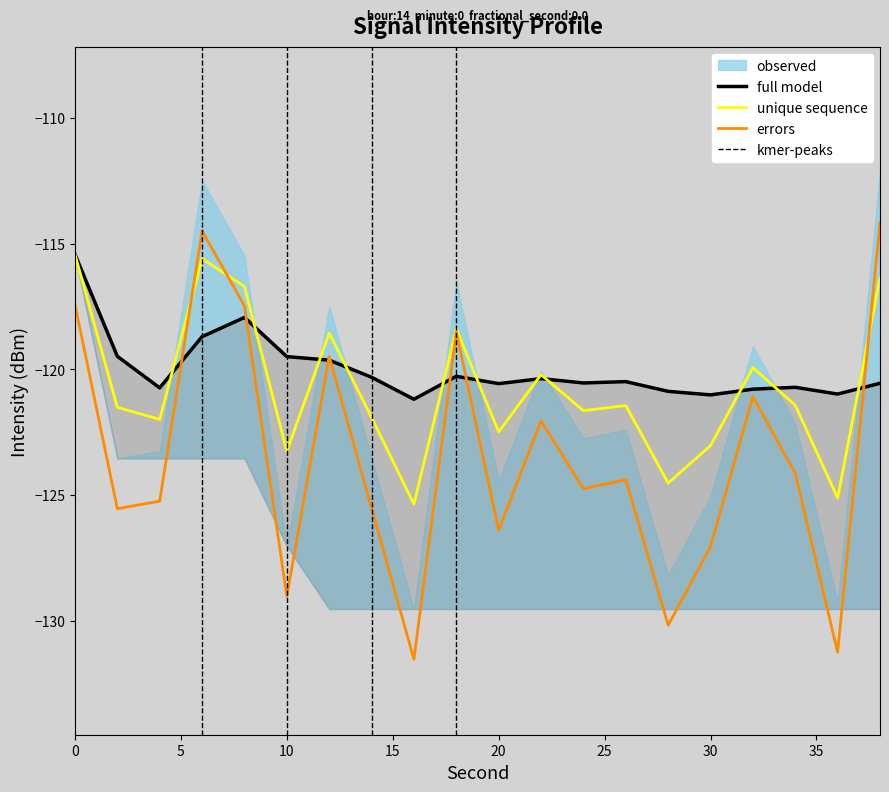

Between which two adjacent categories do rolling_mean and intensity(dBm) first intersect?

4 and 6